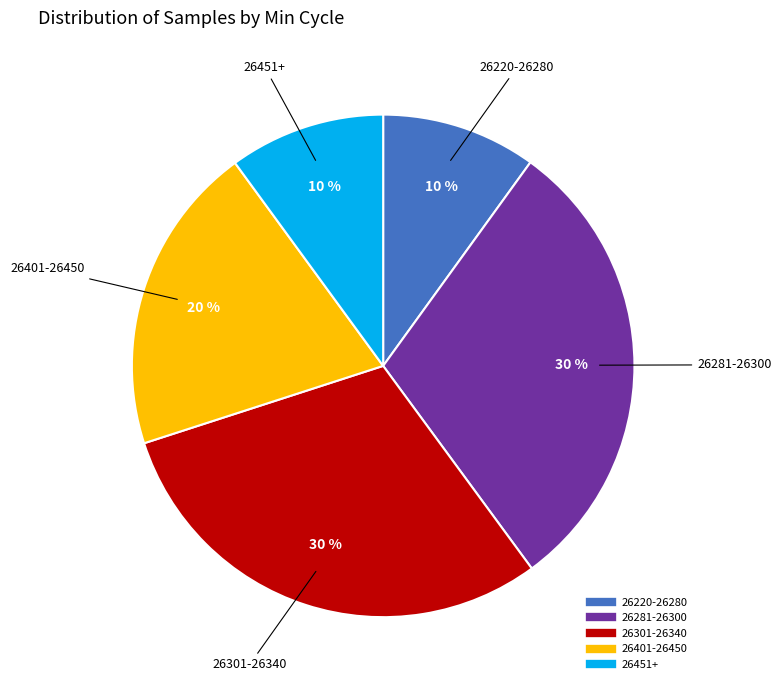

Is there a majority slice in this chart?

No